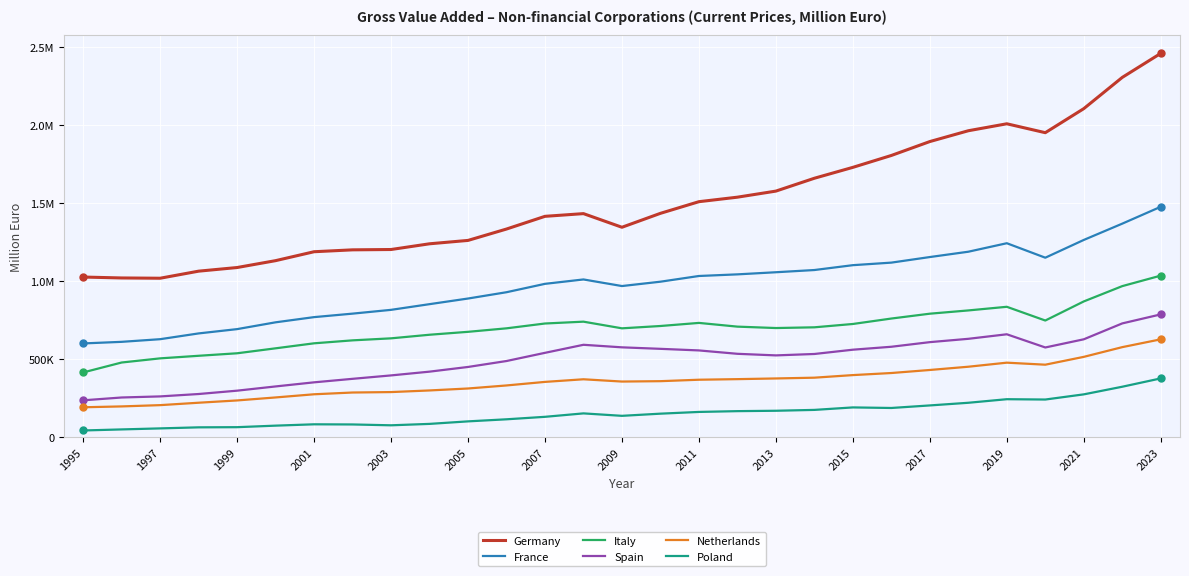

Does the chart have visible grid lines?

Yes